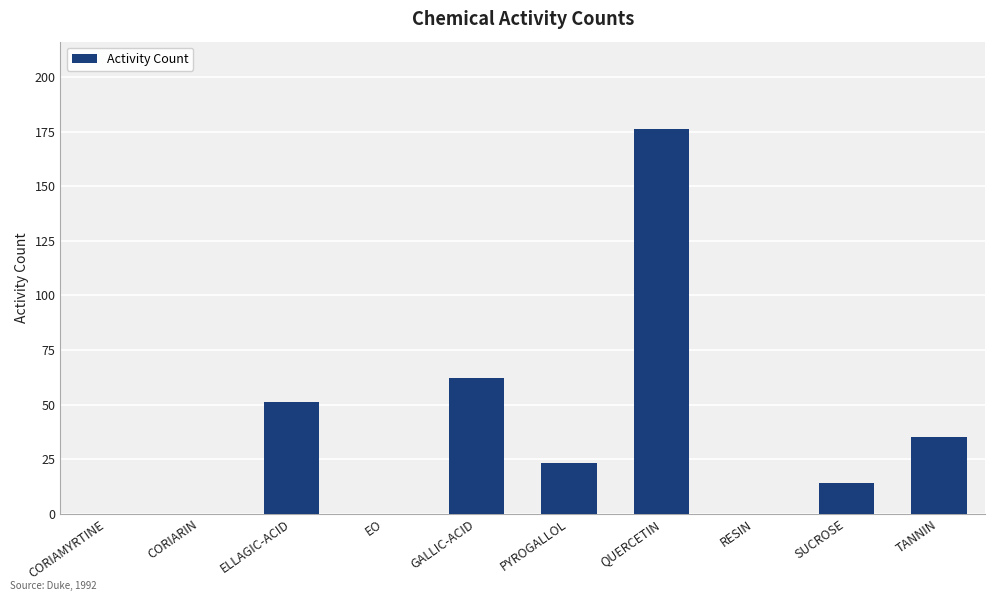

What is the change in value from ELLAGIC-ACID to EO?

-51